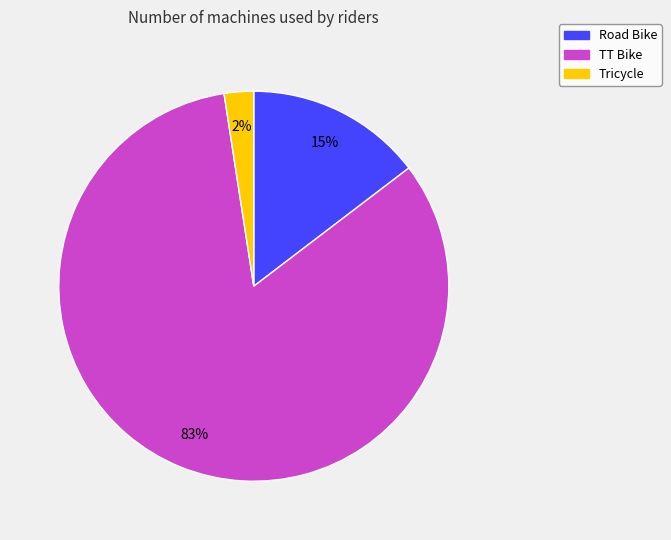

Which slice represents more than half of the pie?

TT Bike